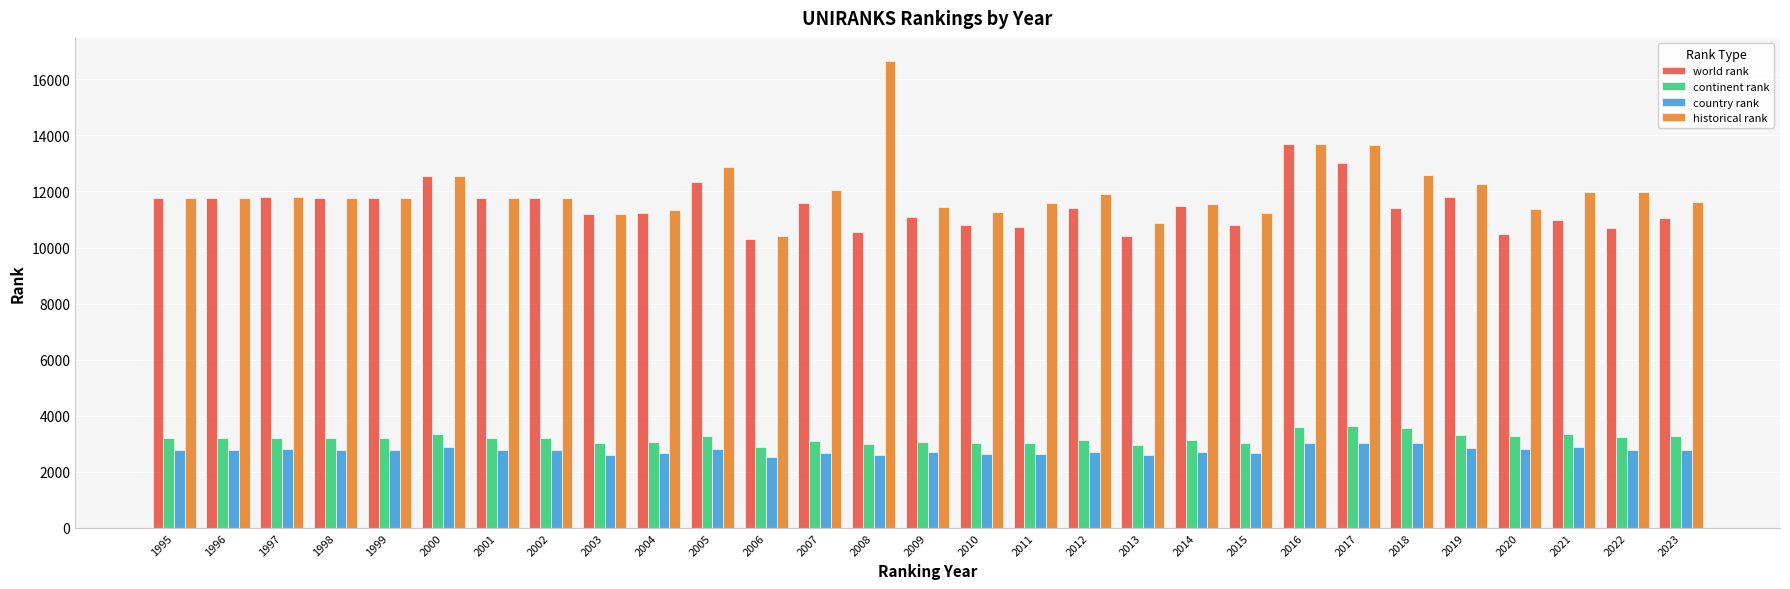

At how many categories does at least one series exceed 5757?

29